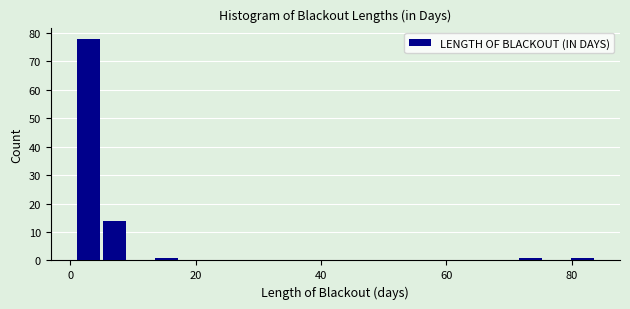

Read against the x-axis, roughly where is the centre of the tallest bar?

2